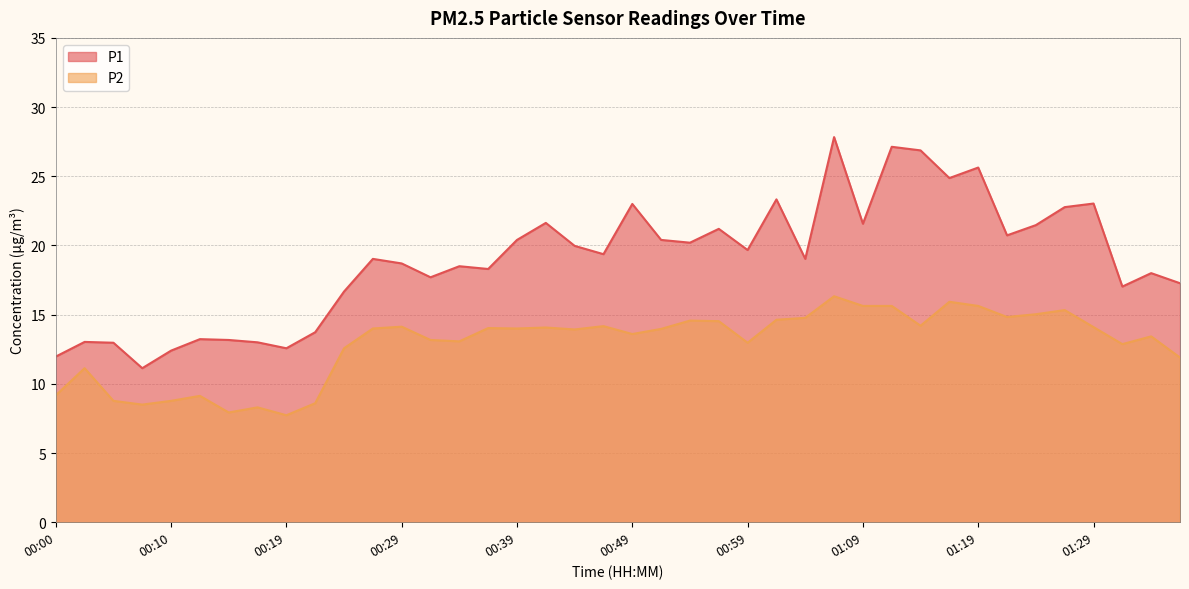

Rank the series at 01:21 from highest to lowest value.

P1, P2